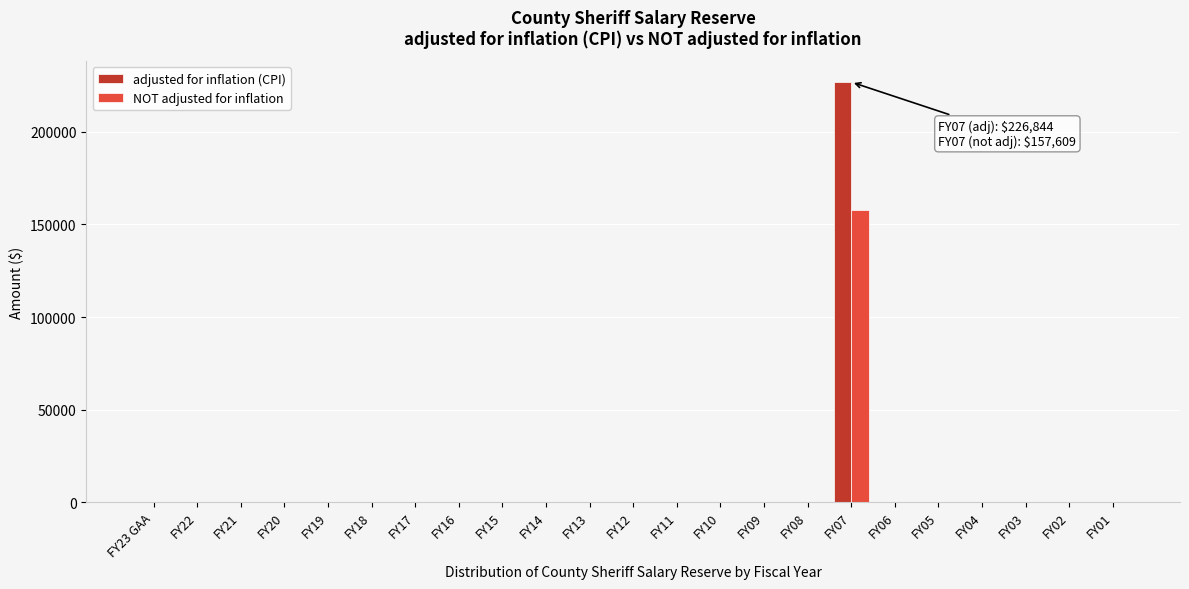

The value of adjusted for inflation (CPI) at FY21 is 0. True or false?

True